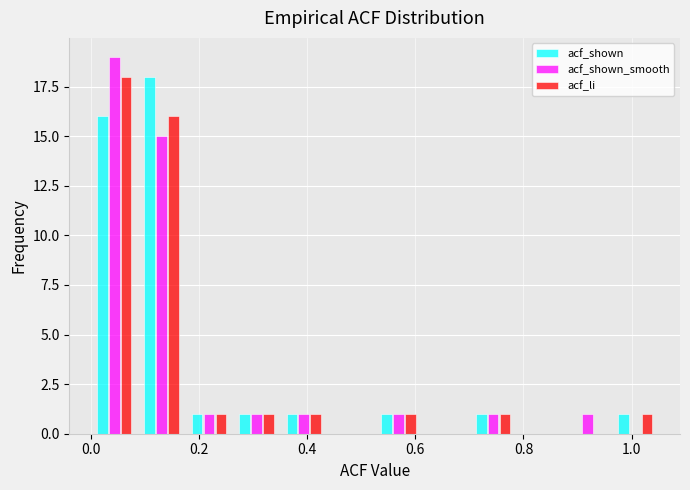

In the acf_shown series, which range on the x-axis has the tallest bar?

0.08 to 0.18